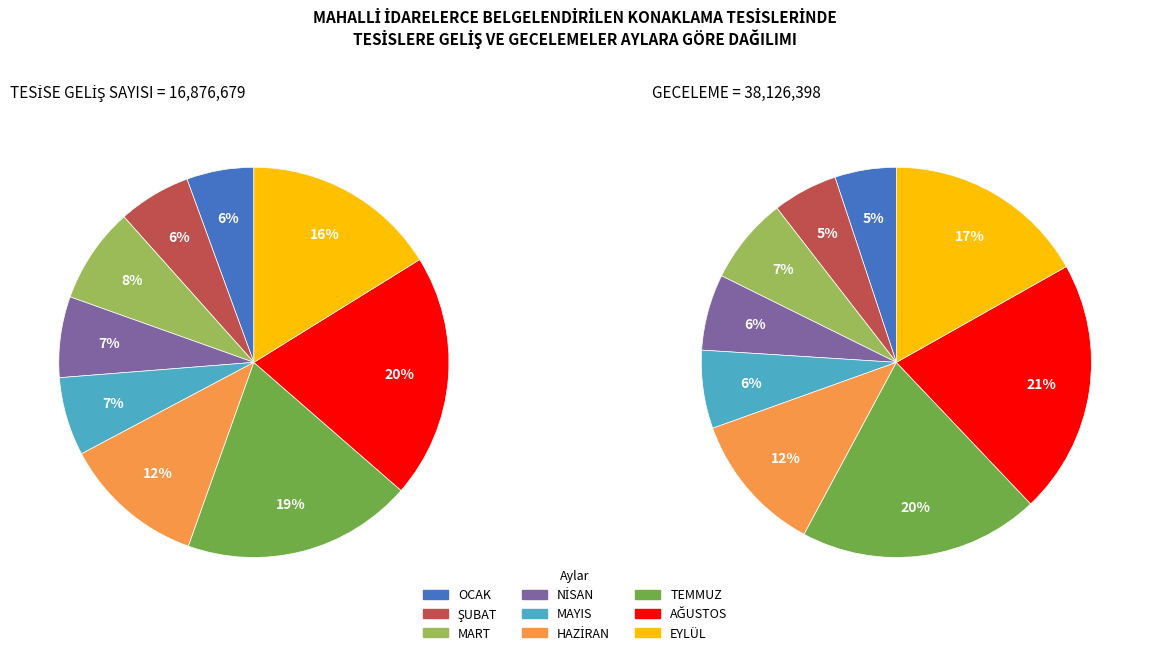

Count the number of slices in the pie.

9